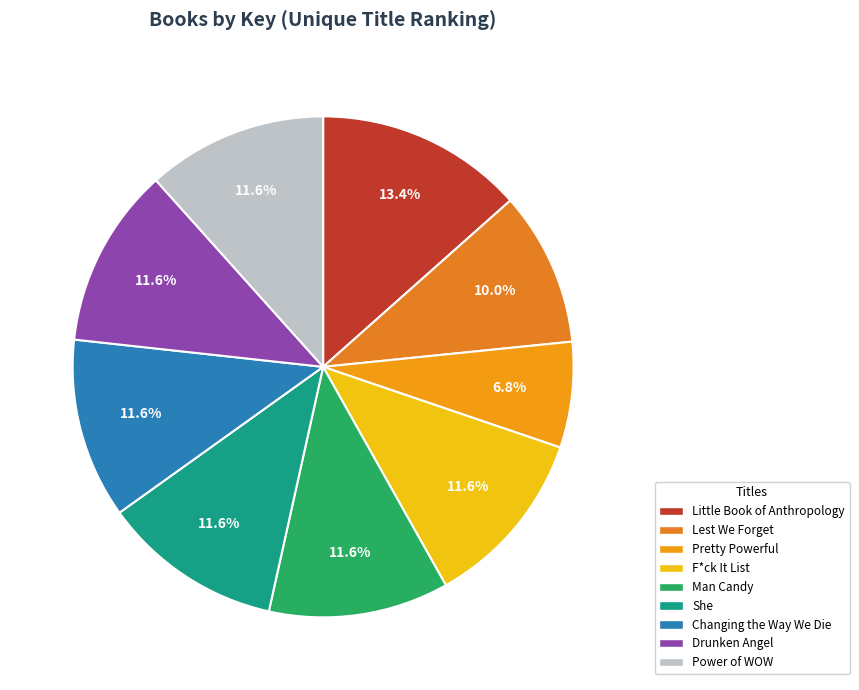

To the nearest percent, what is the average slice percentage?

11%